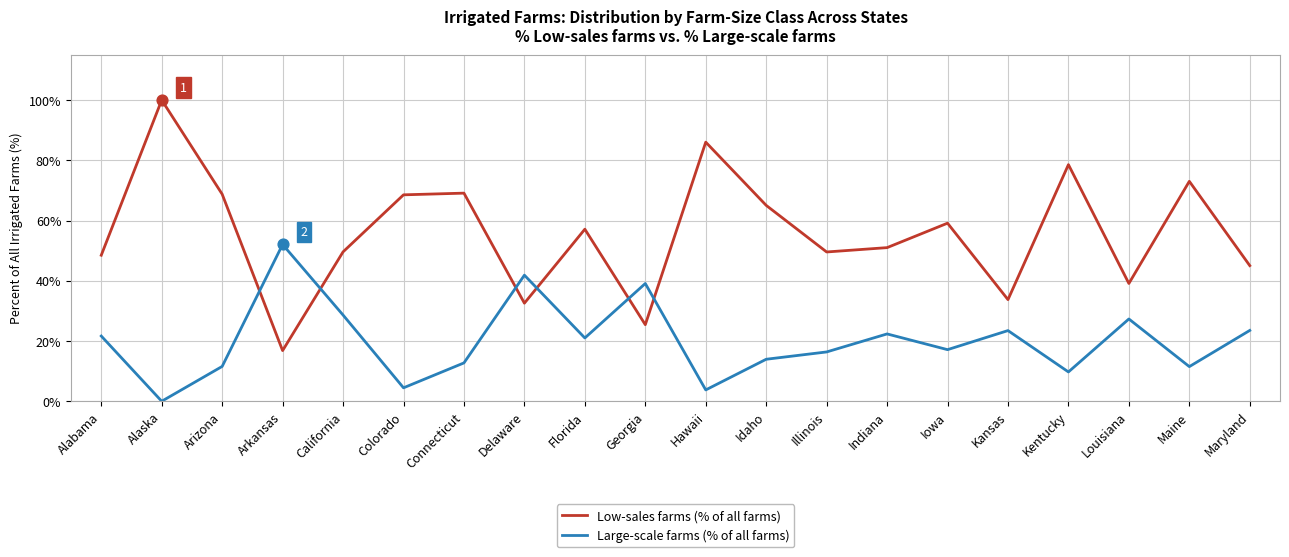

At which category is the sum across all series the highest?

Alaska